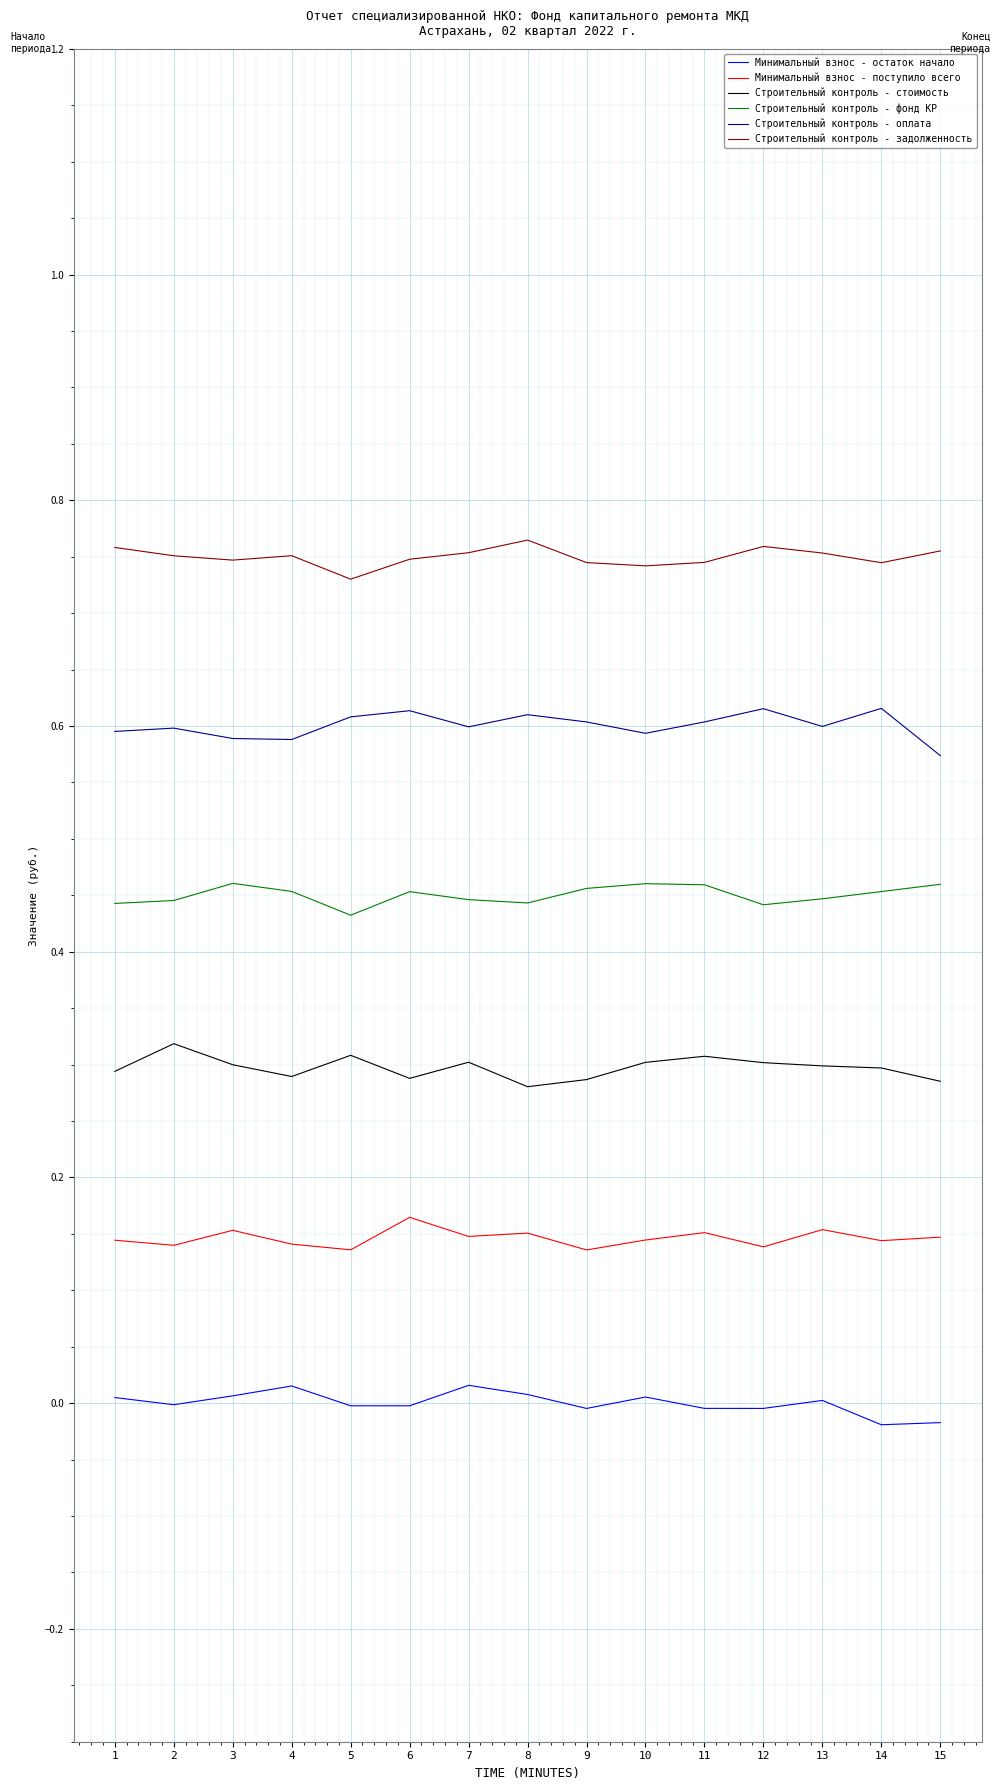

How many Строительный контроль - стоимость values are between 0 and 1?

15